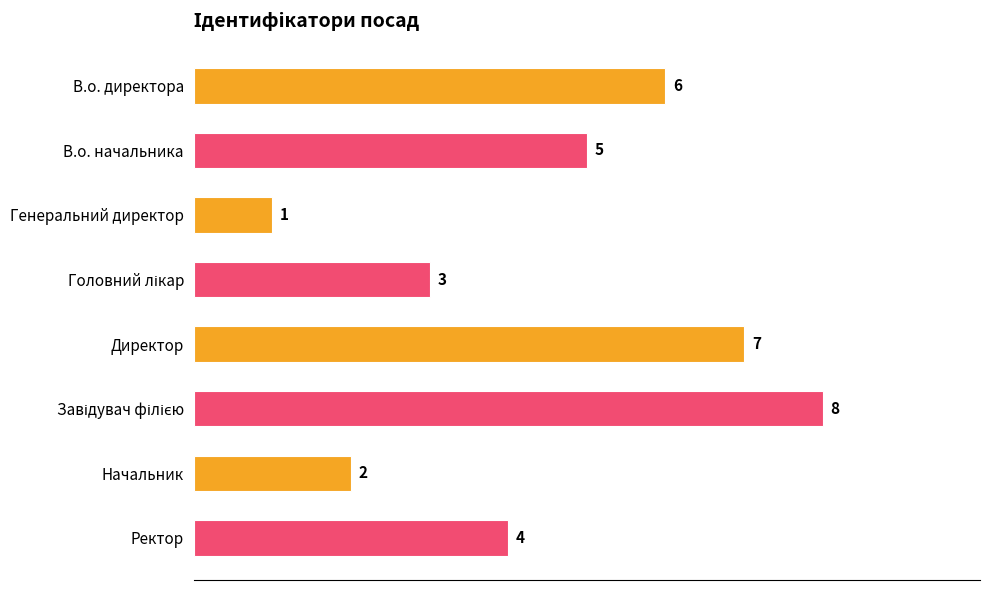

What value does the data have at В.о. директора?

6